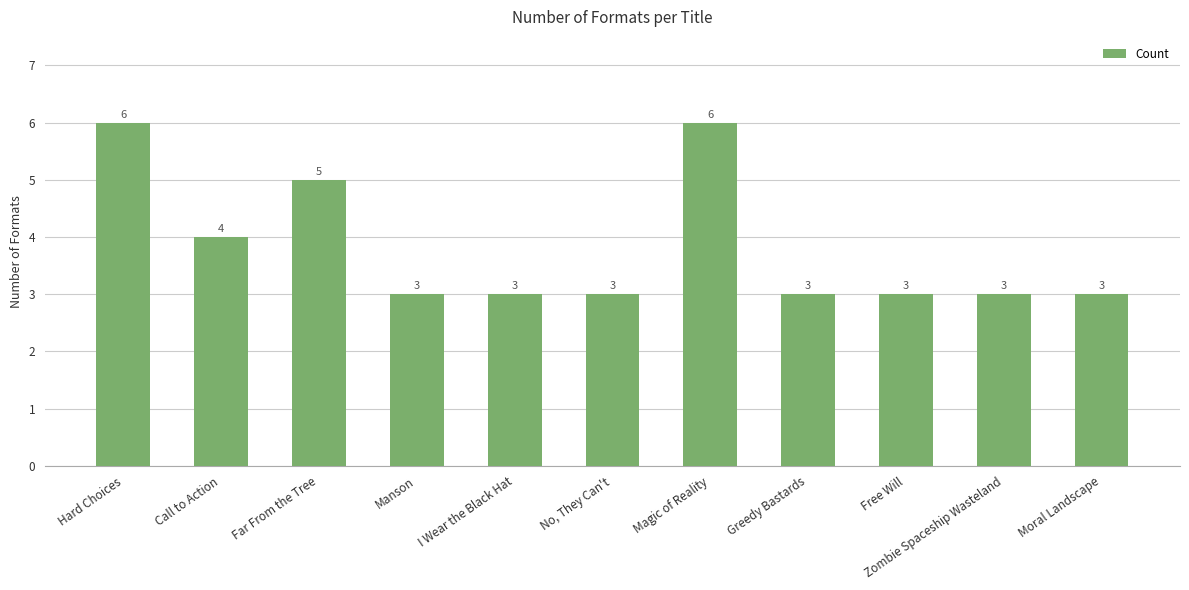

What is the change in value from Hard Choices to Free Will?

-3